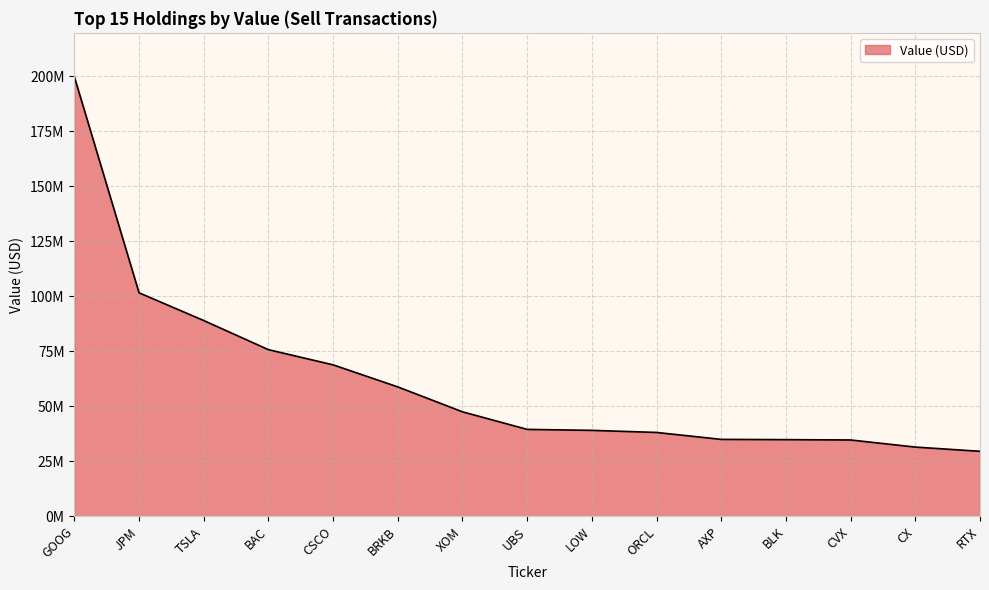

How many categories are shown in the chart?

15